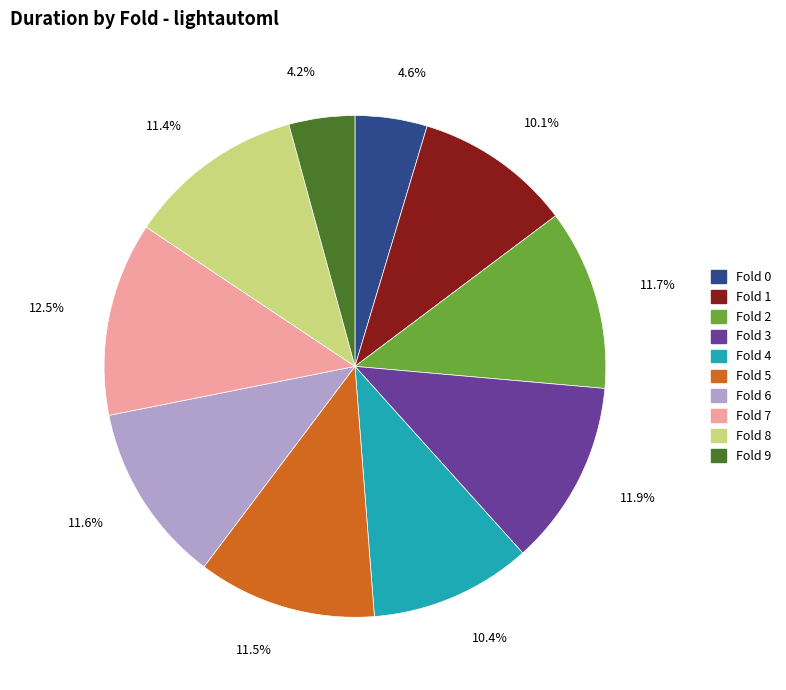

Does any single category account for the majority?

No